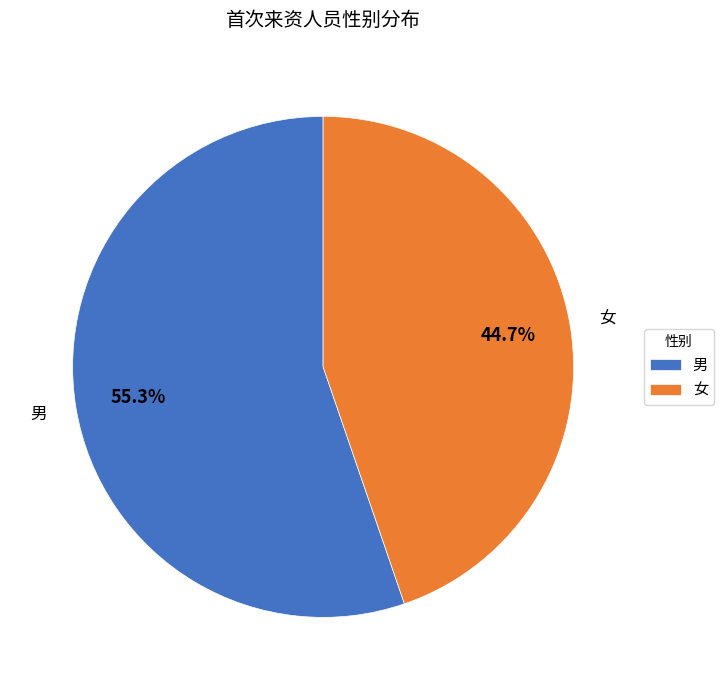

Which slice is the smallest?

女